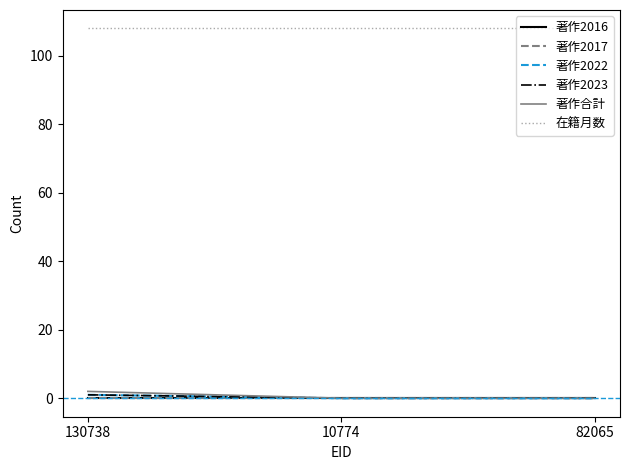

Which series has the widest spread of values?

著作合計